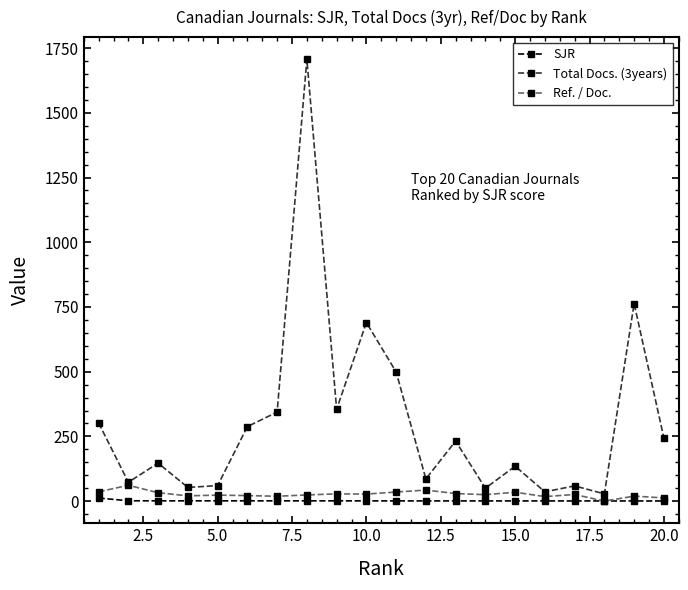

At how many categories does at least one series exceed 1152?

1